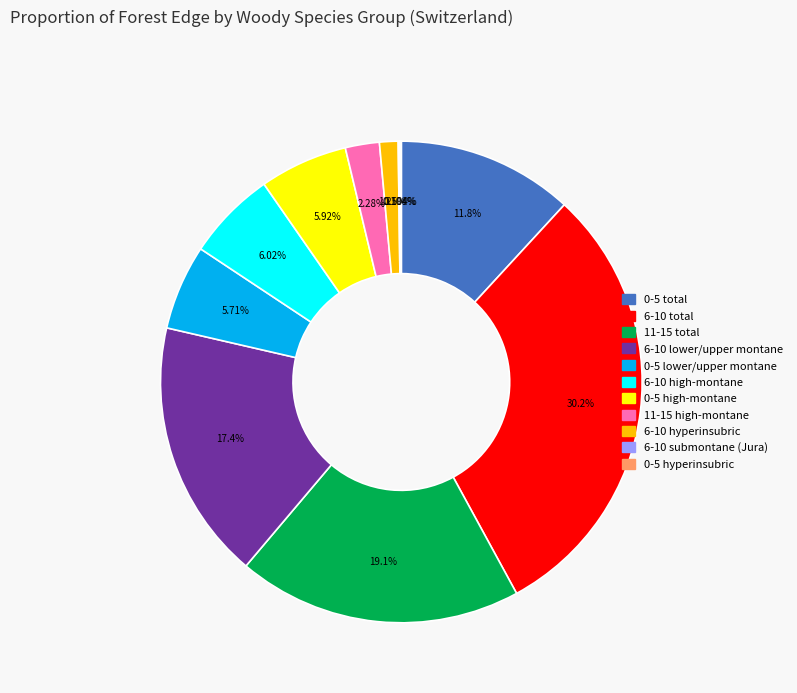

Is 6-10 hyperinsubric the majority of the pie?

No